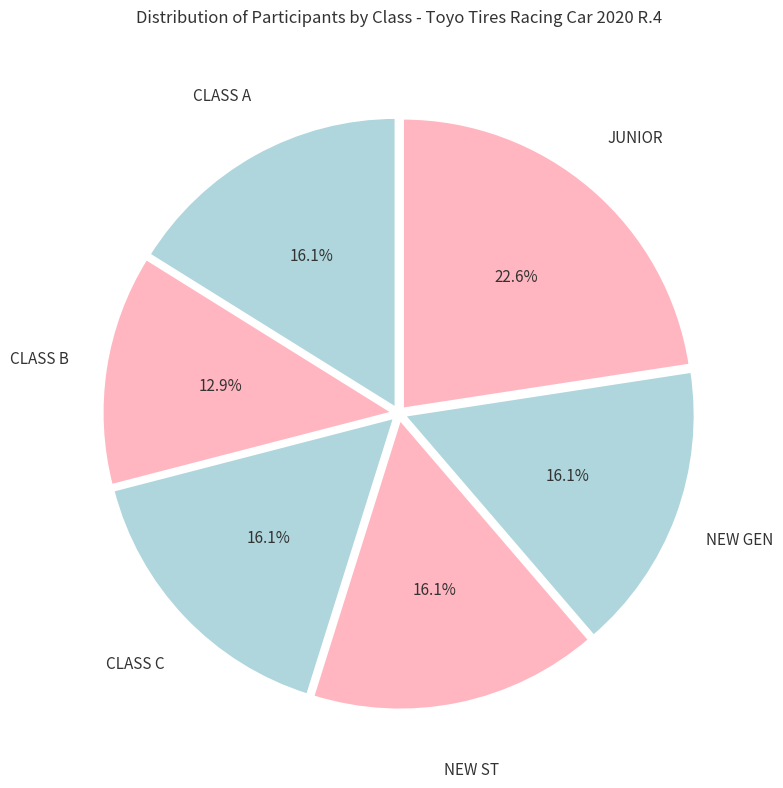

Does CLASS B represent more than half of the total?

No